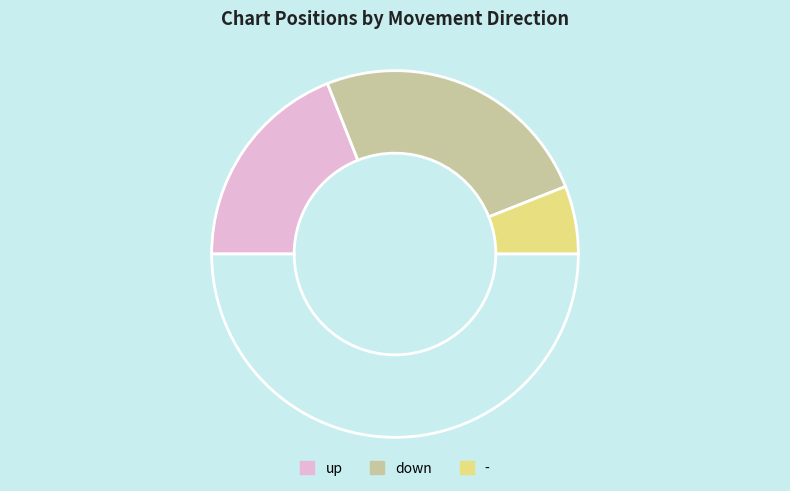

Which slice is the smallest?

-